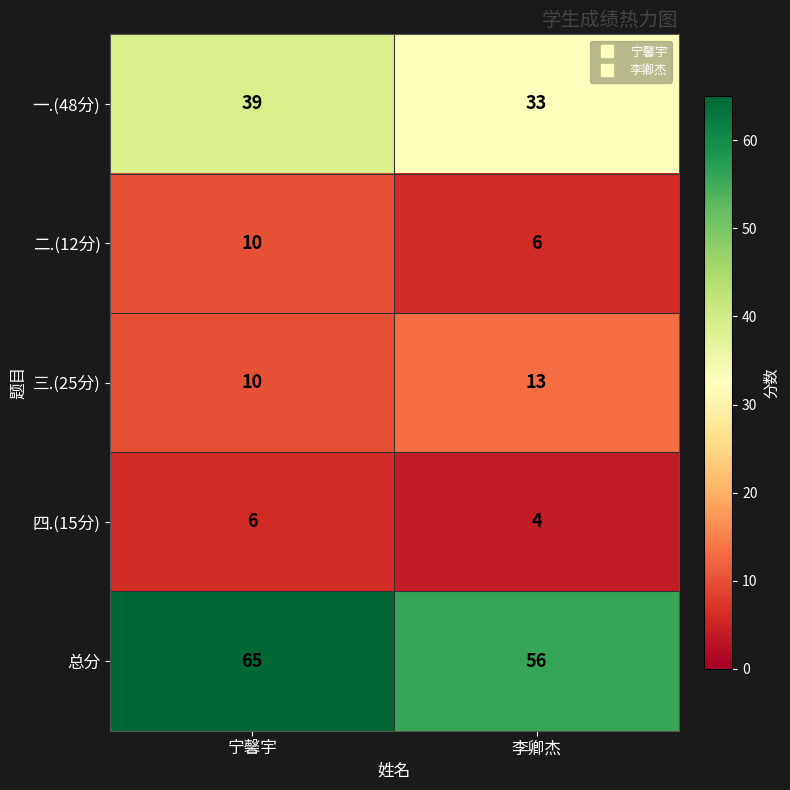

List the labels in order of 总分 value, largest first.

宁馨宇, 李卿杰